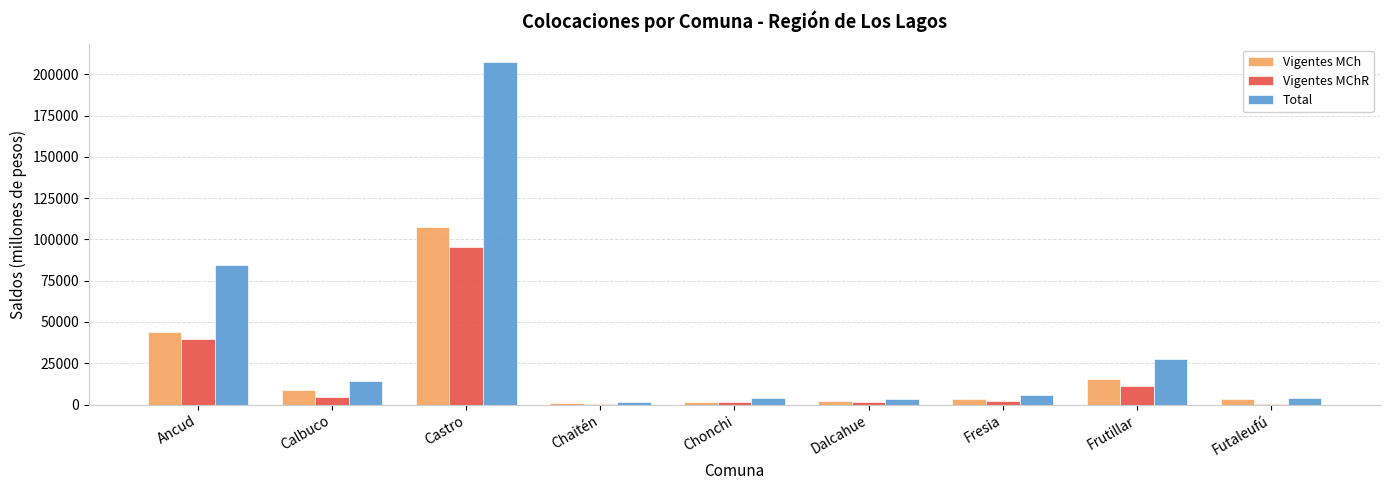

What is the sum of all Vigentes MCh values?

187348.6